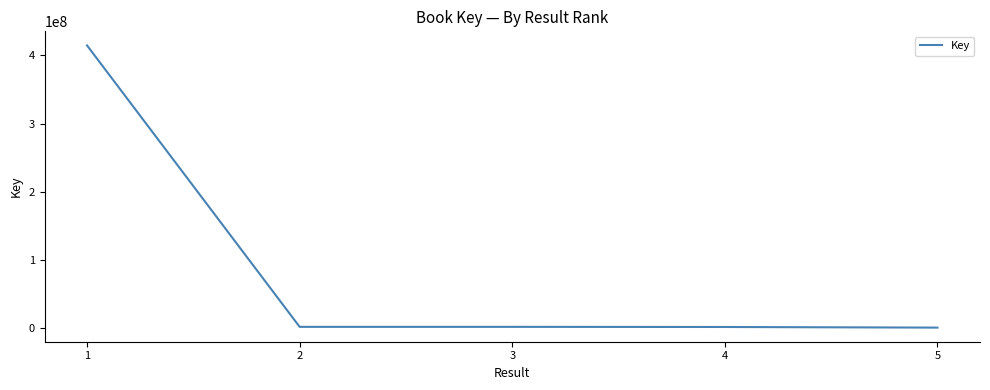

Is it true that the value at 1 is 235132692?

False